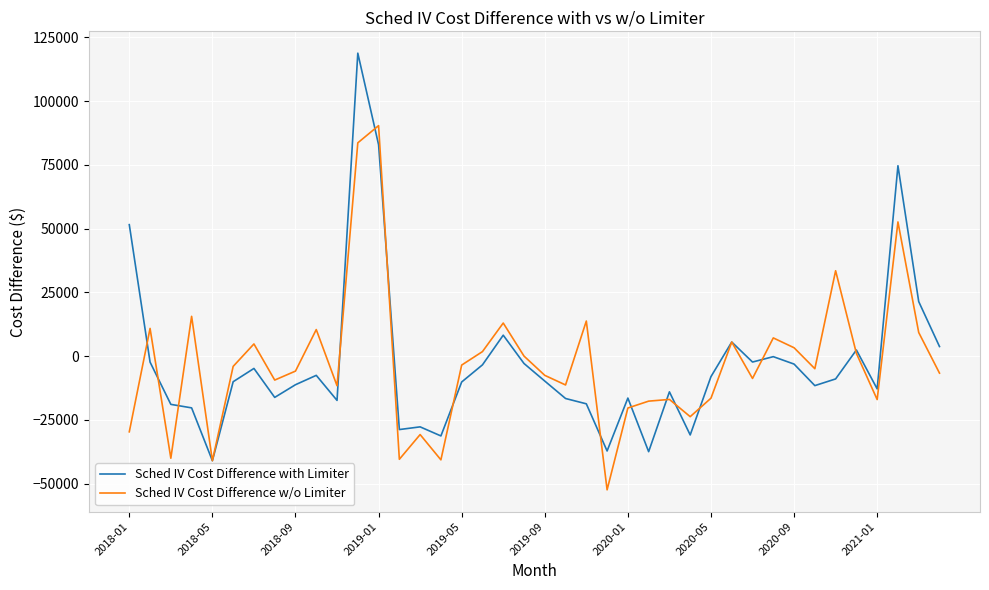

What is the maximum value for Sched IV Cost Difference with Limiter?

118810